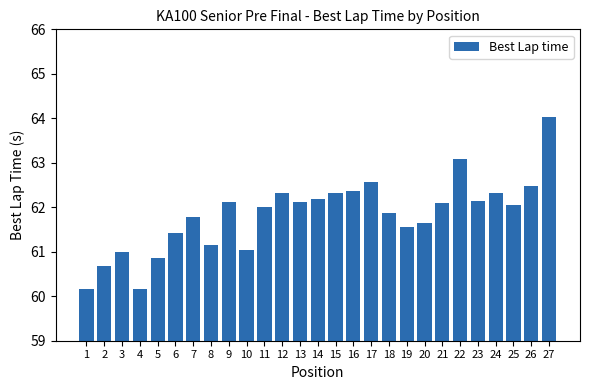

True or false: the data shows 61.4 at 6.

True